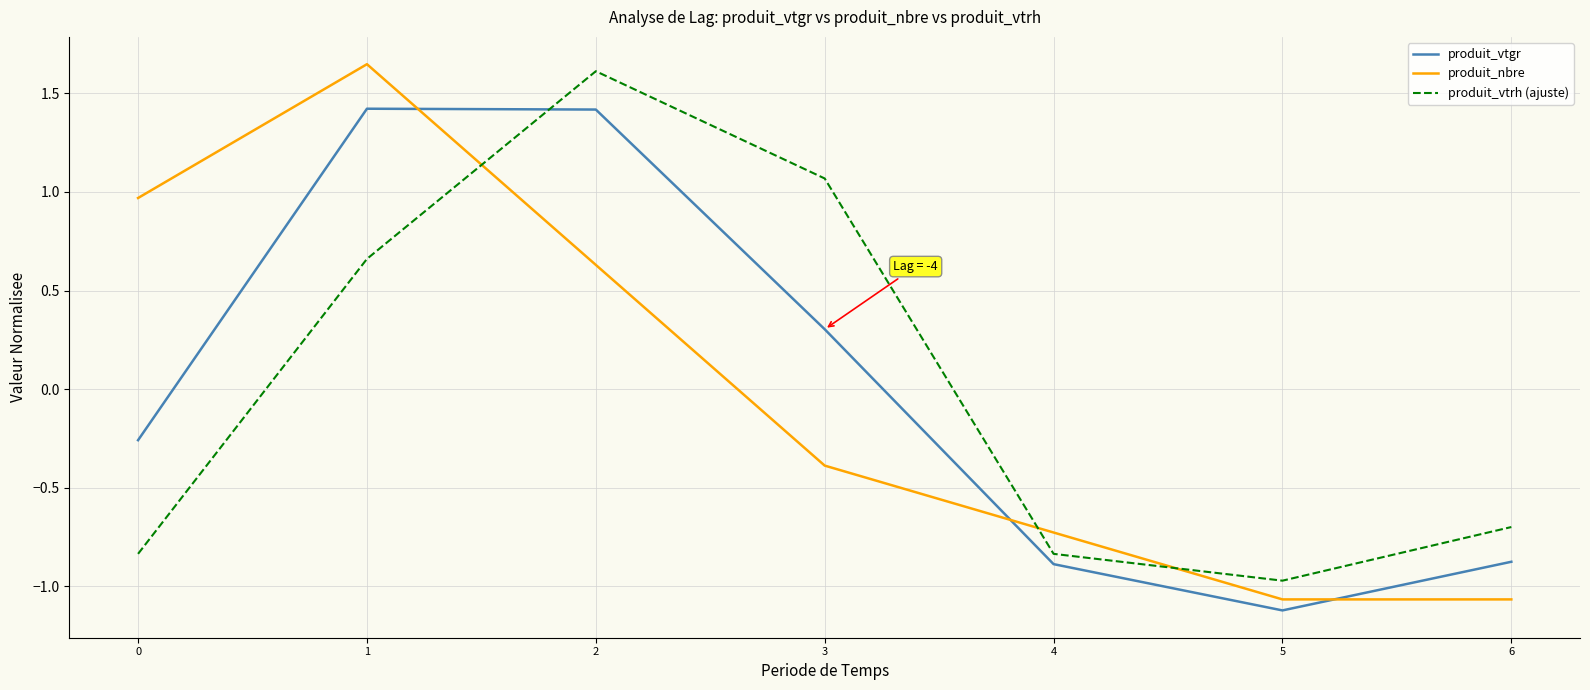

Where do produit_vtrh (ajuste) and produit_vtgr first cross each other?

1 and 2